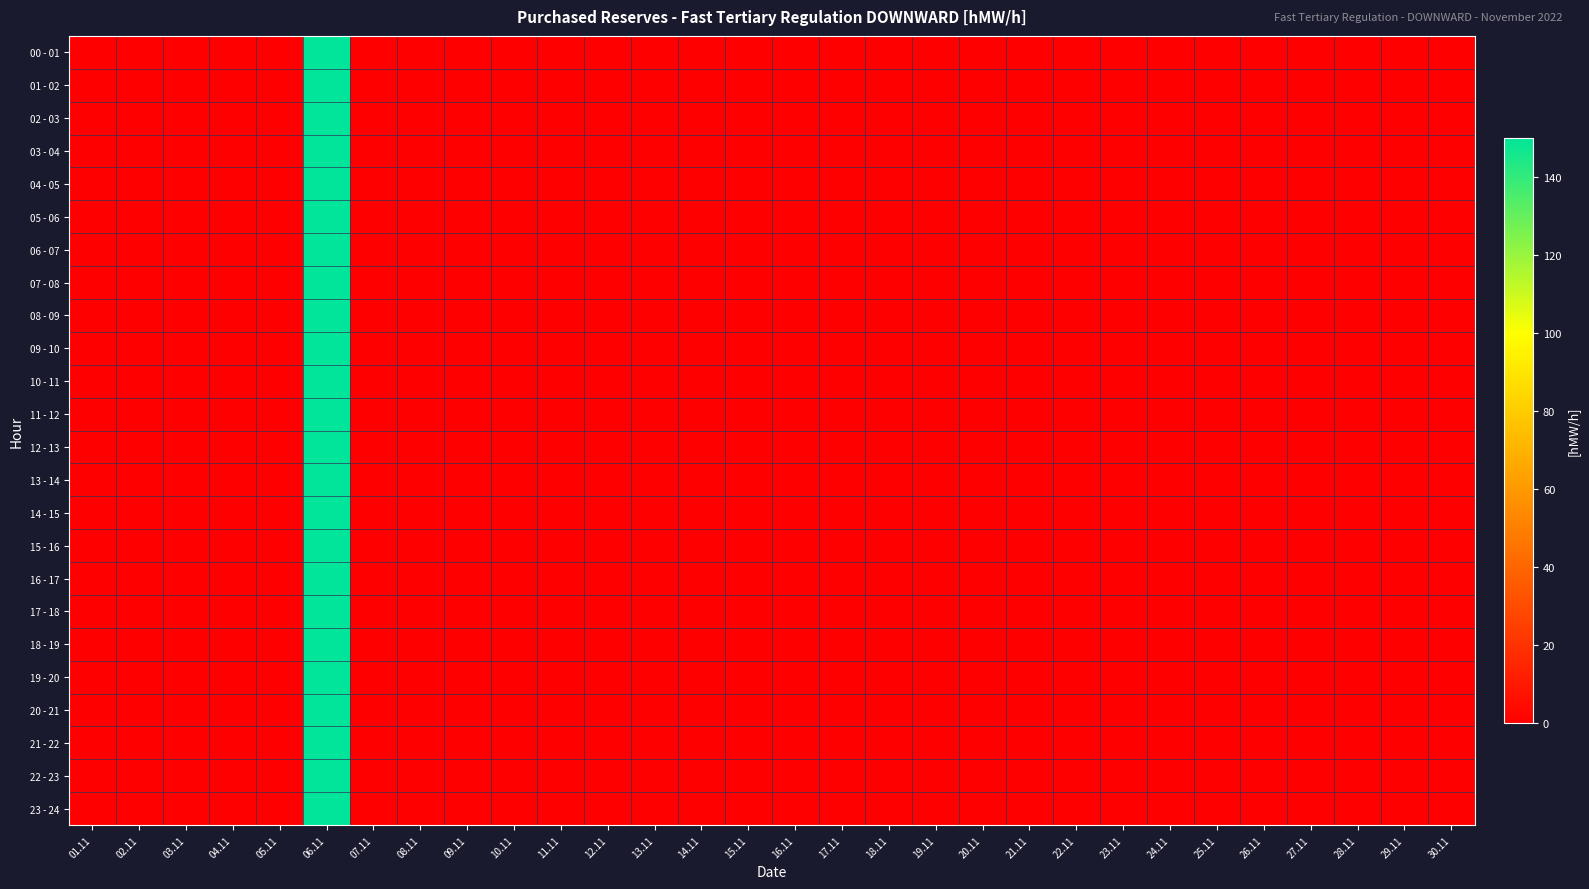

At which category is the sum across all series the highest?

06.11